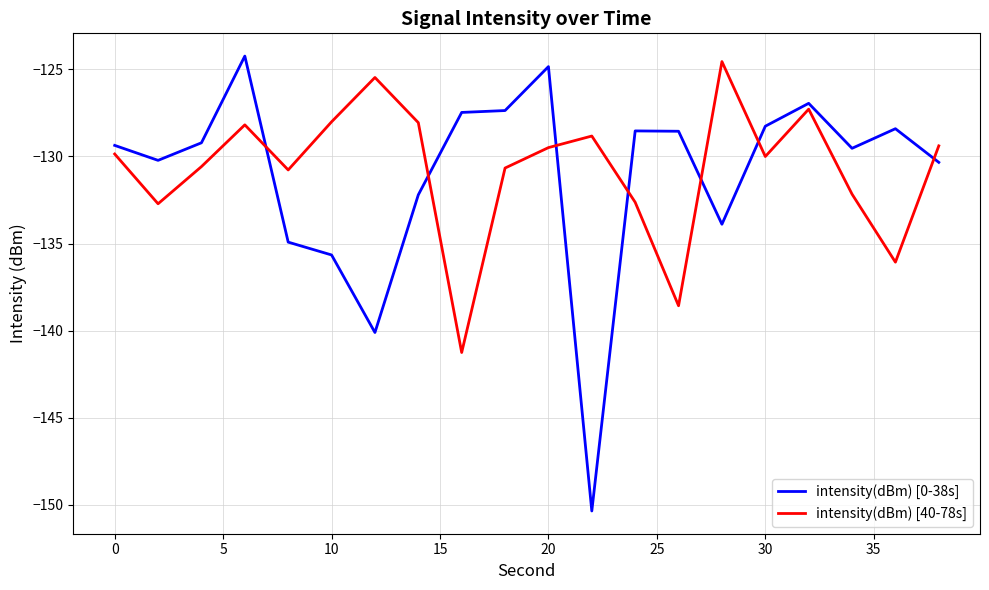

Which series has the largest range (max minus min)?

intensity(dBm) [0-38s]